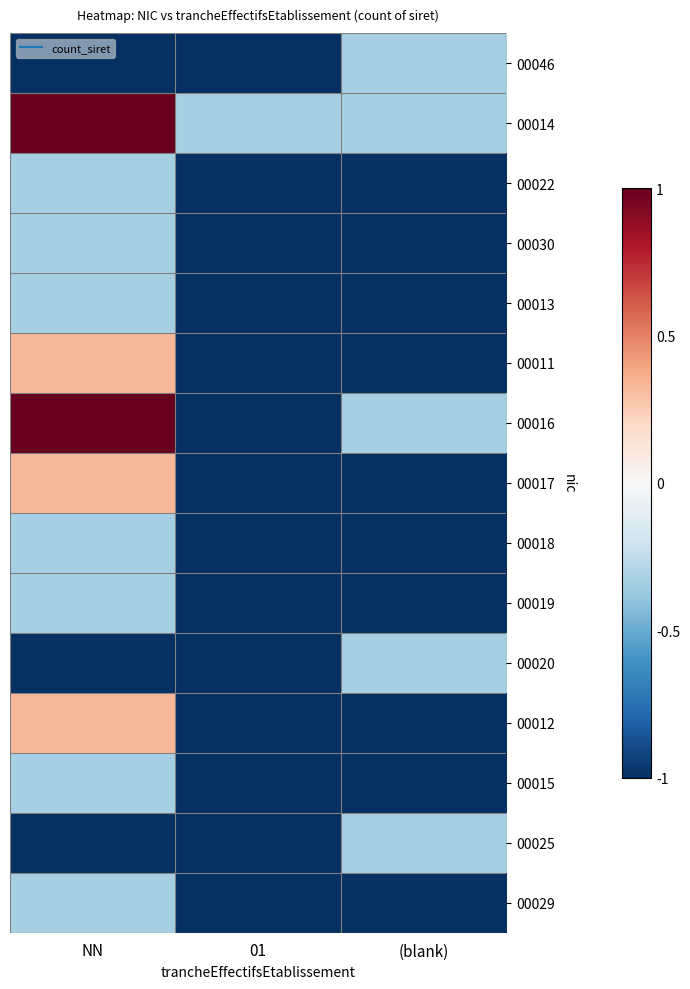

At which category is the sum across all series the highest?

NN